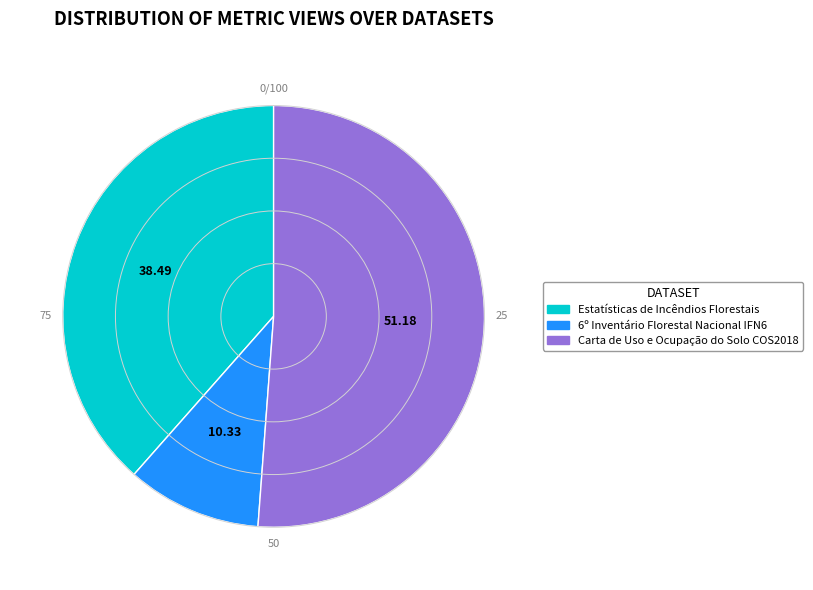

What is the ratio of the value at 6º Inventário Florestal Nacional IFN6 to the value at Estatísticas de Incêndios Florestais?

0.3